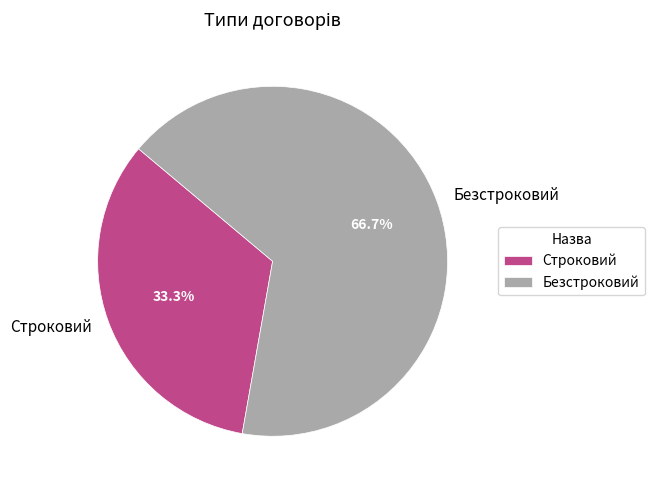

To the nearest percent, what is the difference between the Строковий and Безстроковий slice percentages?

33%